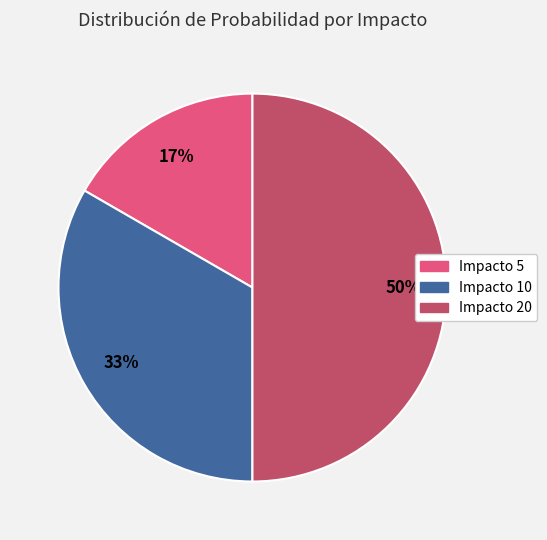

True or false: Impacto 10 accounts for 38% of the total.

False